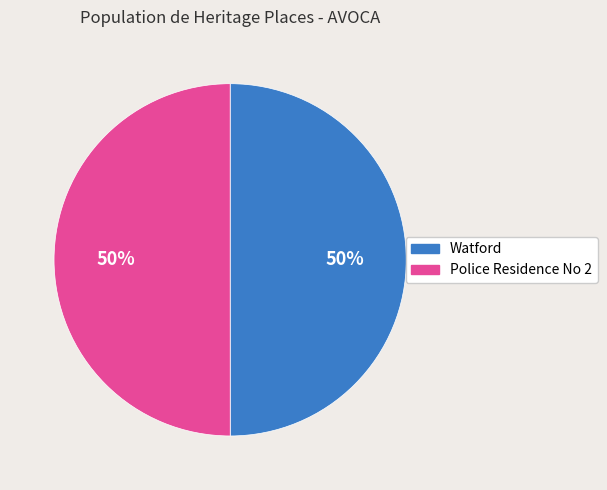

Approximately how many times larger is the value at Police Residence No 2 compared to Watford?

1.0